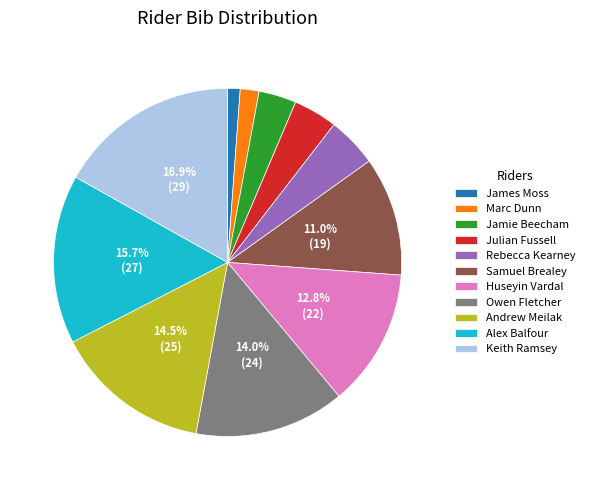

Which slice is the smallest?

James Moss